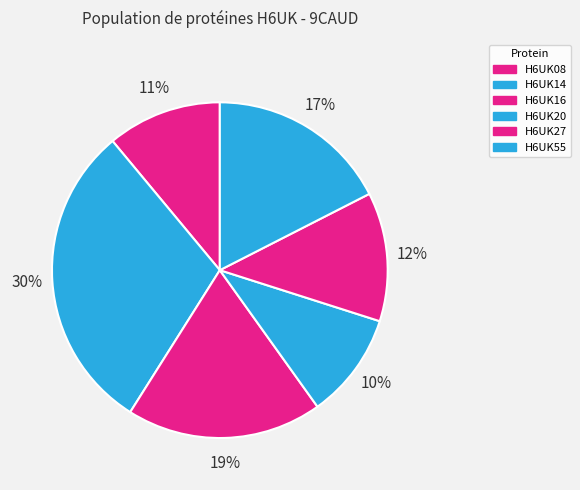

Rank the categories by value from lowest to highest.

H6UK20, H6UK08, H6UK27, H6UK55, H6UK16, H6UK14